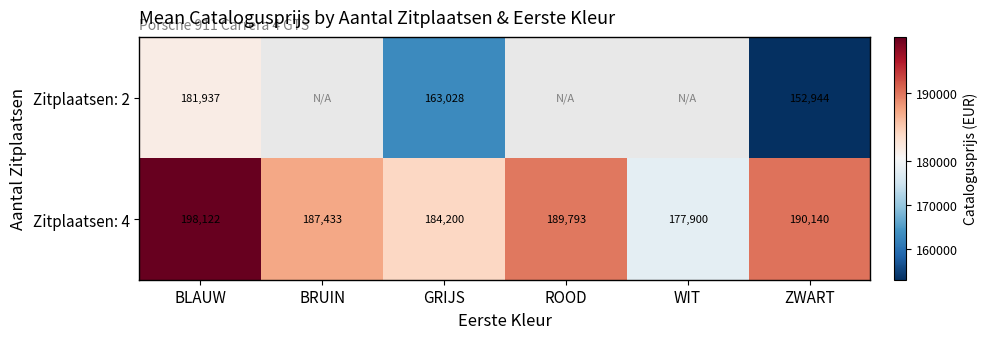

How many data points in Zitplaatsen: 4 are less than 189793?

3